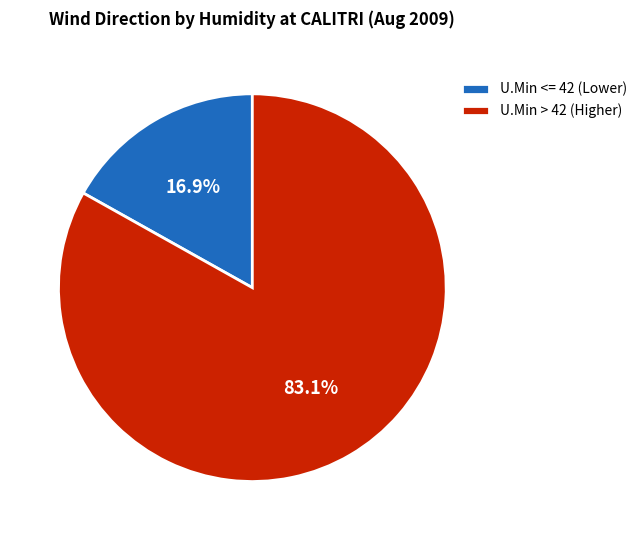

Does any single category account for the majority?

Yes